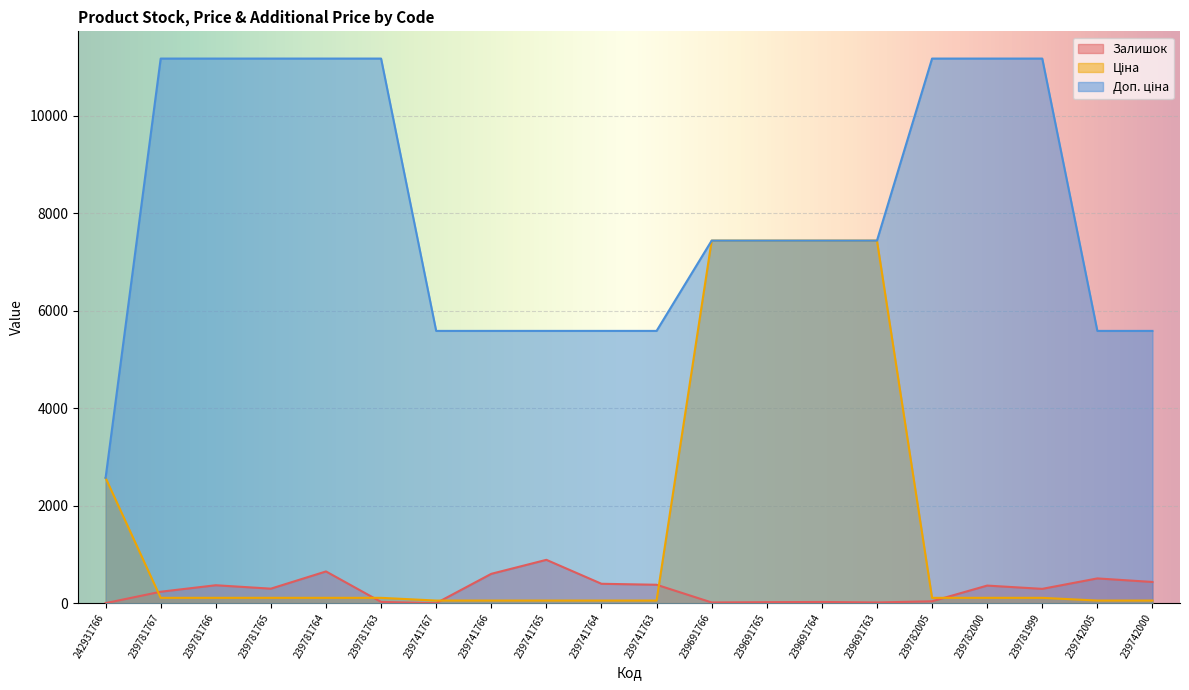

Rank the series by their average value, from lowest to highest.

Залишок, Ціна, Доп. ціна